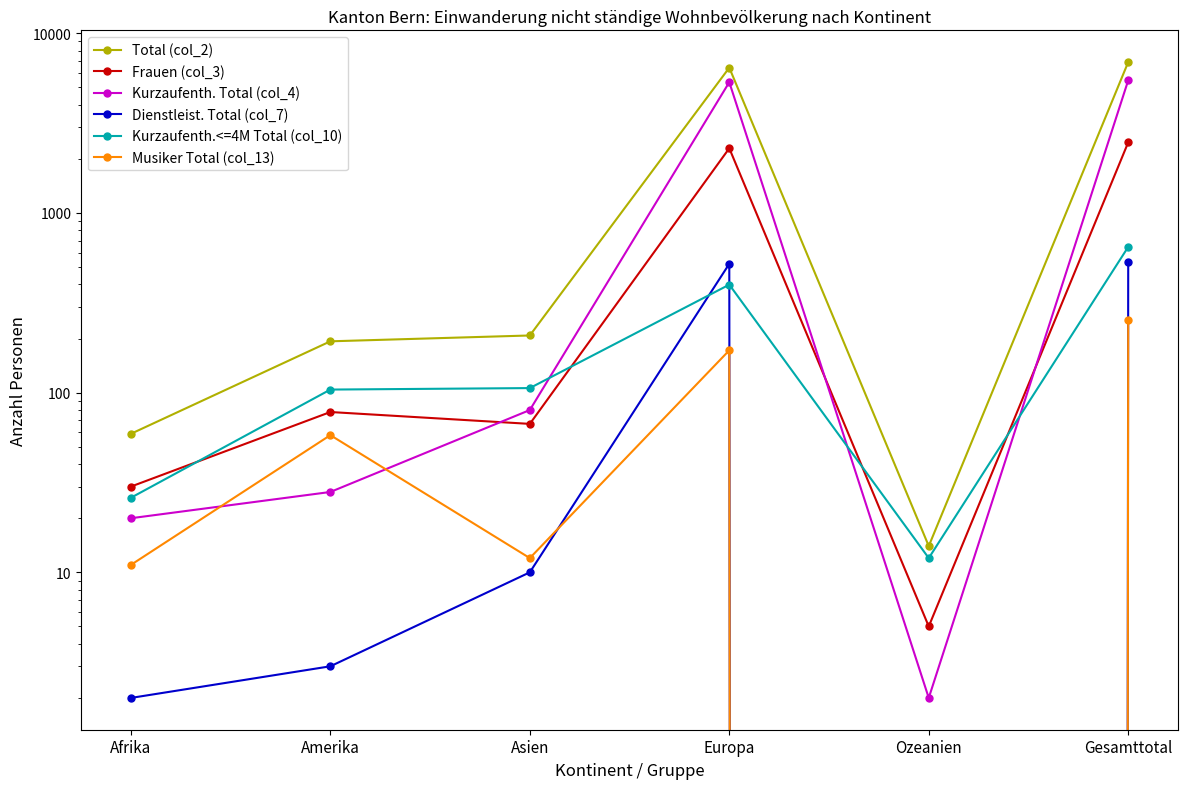

Is this an area chart (filled region under the line)?

No